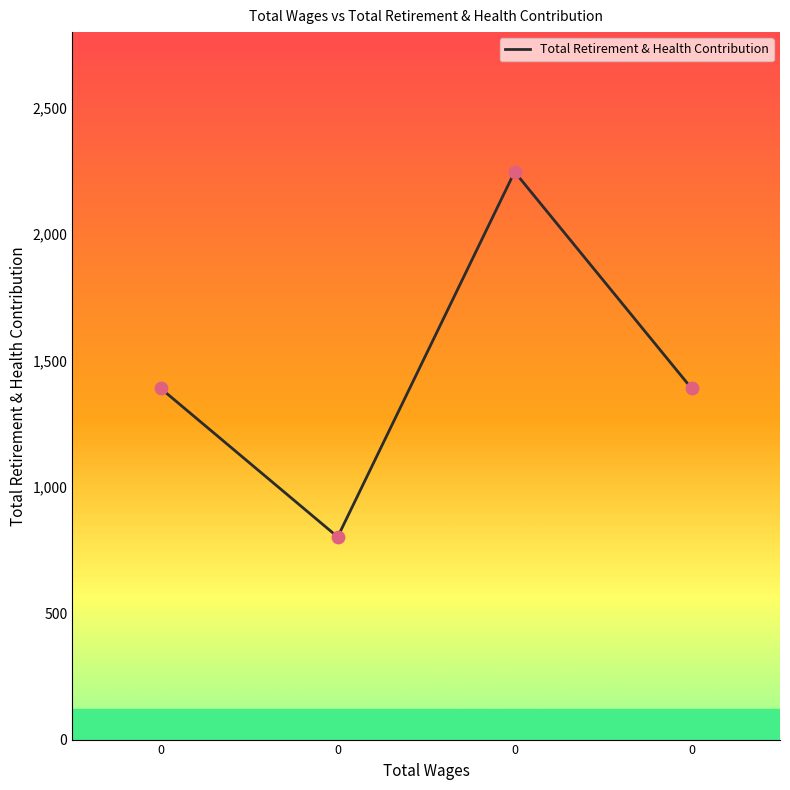

What is the change in value from 0 to 0?

-588